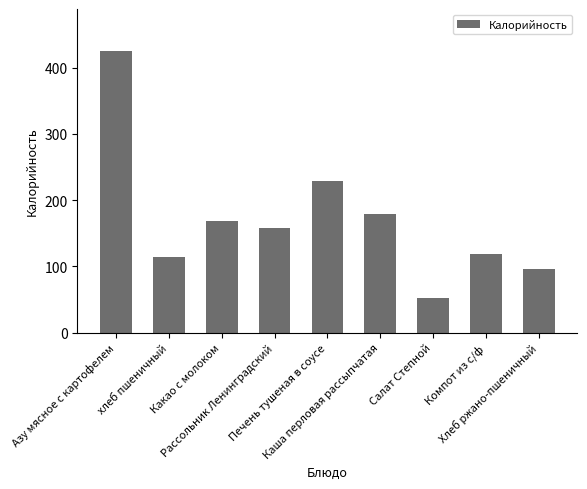

What is the label of the 4th bar from the right?

Каша перловая рассыпчатая